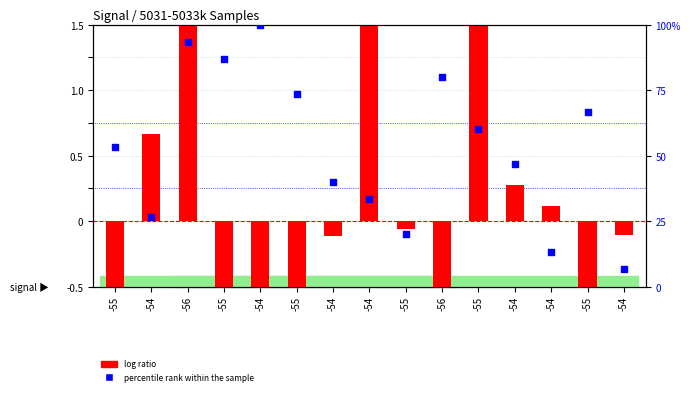

Is the value of log ratio at -54 greater than the value of percentile rank within the sample at -56?

No